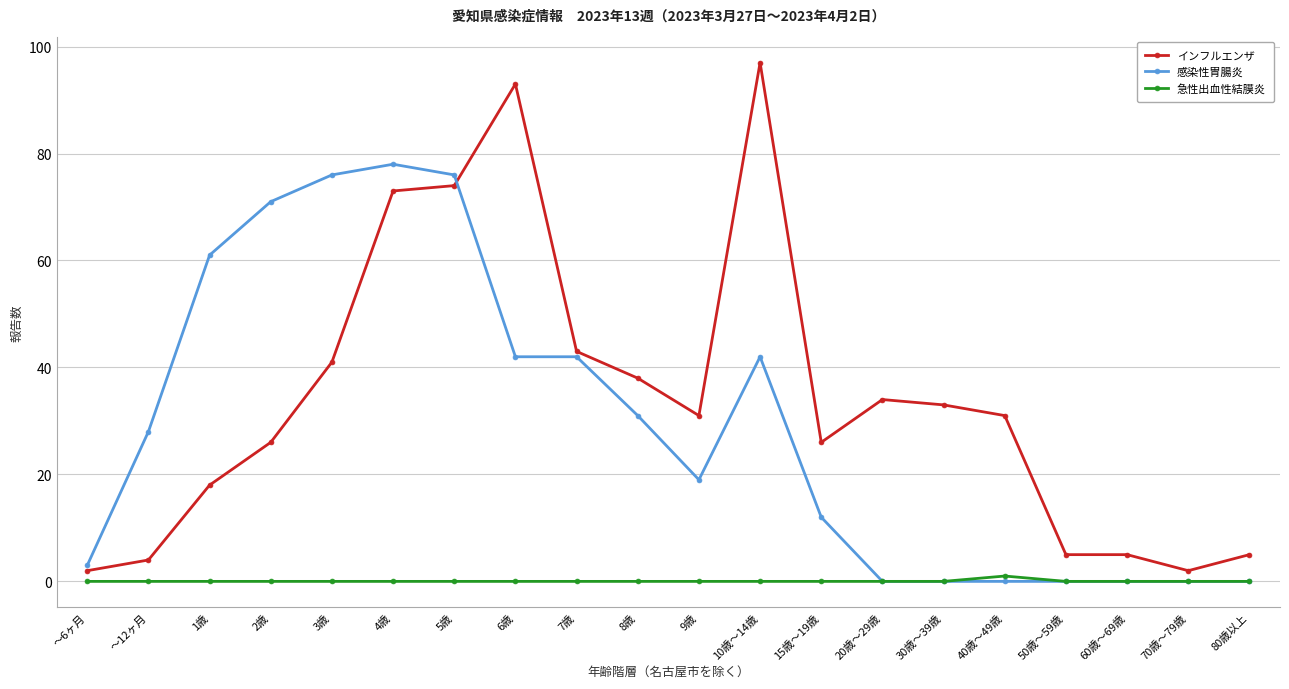

What is the sum of the インフルエンザ values at 7歳 and 2歳?

69